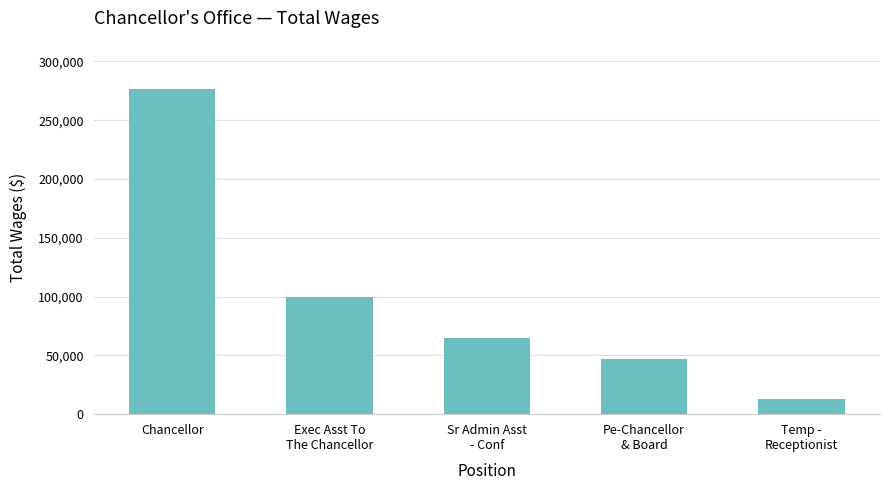

At which label is the value closest to 144457?

Exec Asst To
The Chancellor